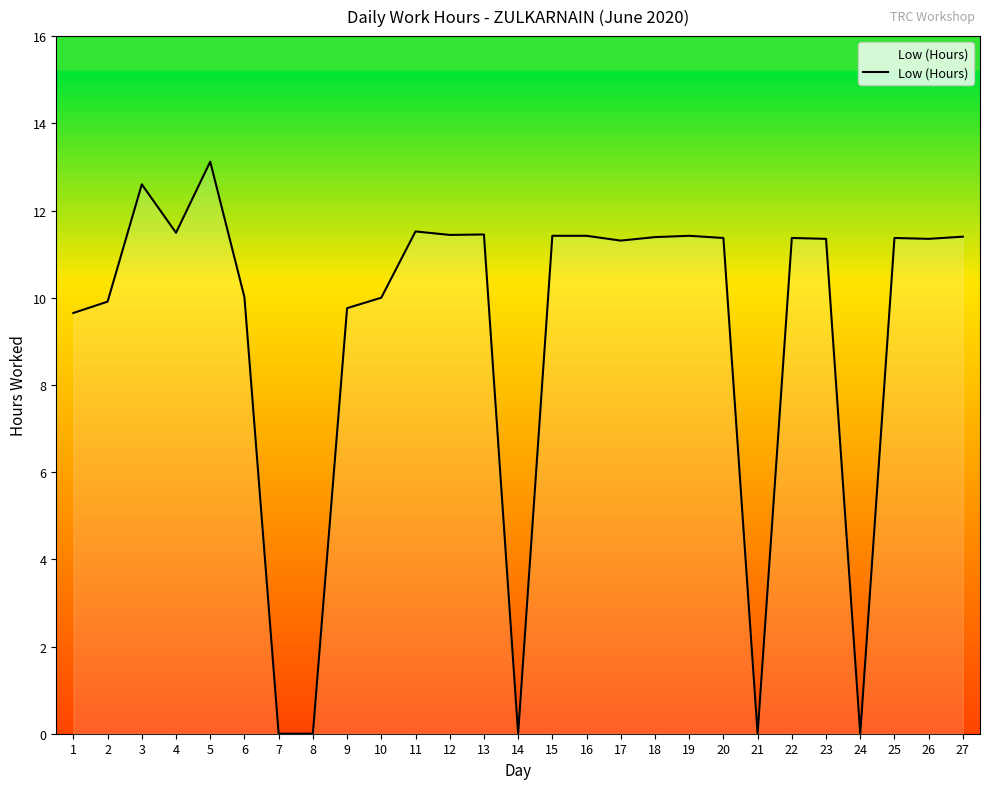

At which category does the data reach its first local valley?

4